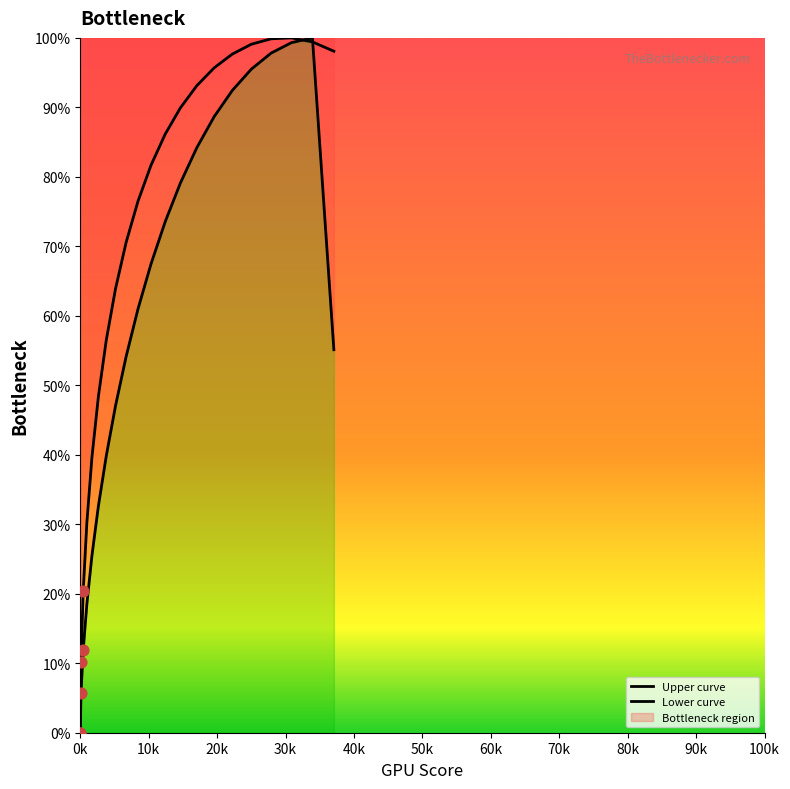

Which series has the largest Y range (max minus min)?

Upper curve